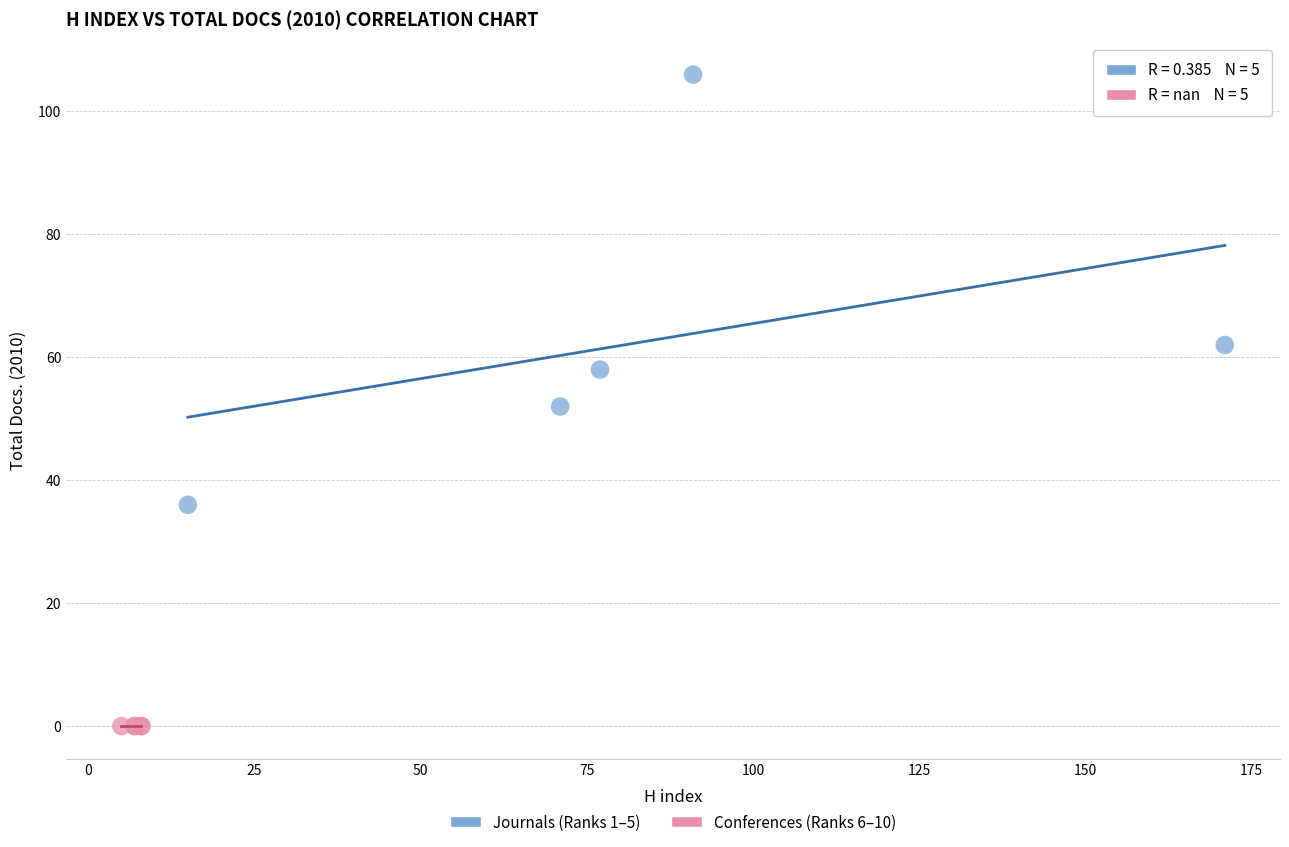

Which series contains the lowest Y value?

Conferences (Ranks 6–10)